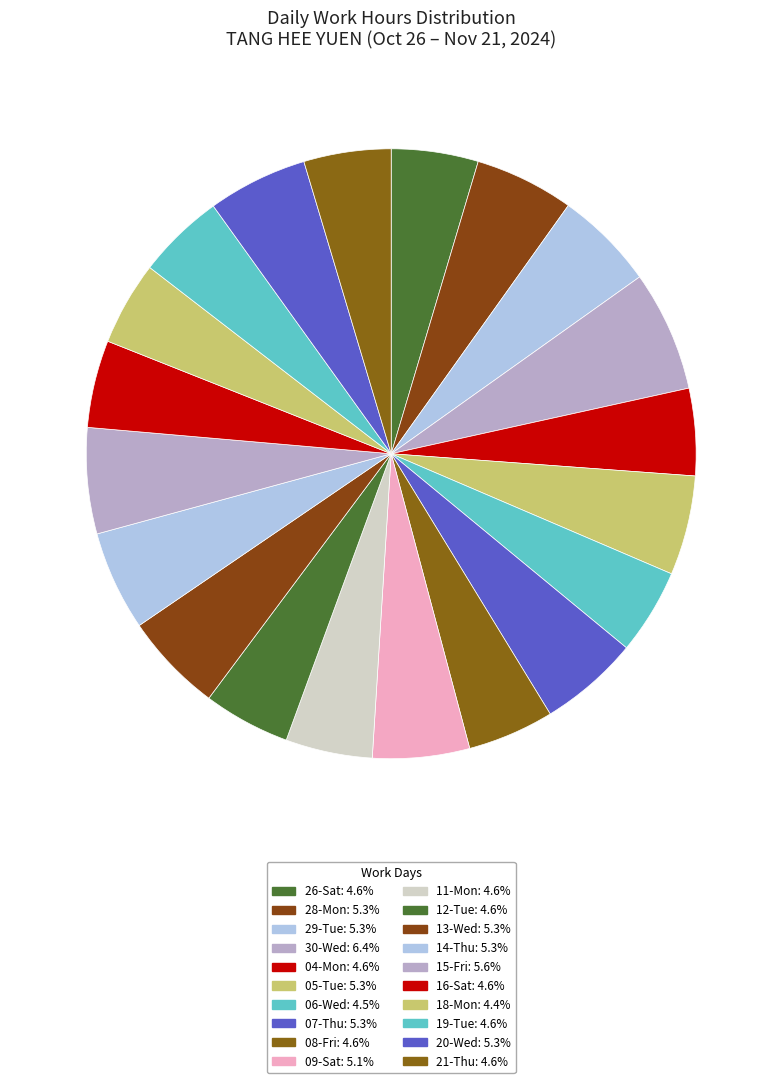

Approximately how many times larger is the value at 06-Wed compared to 04-Mon?

1.0